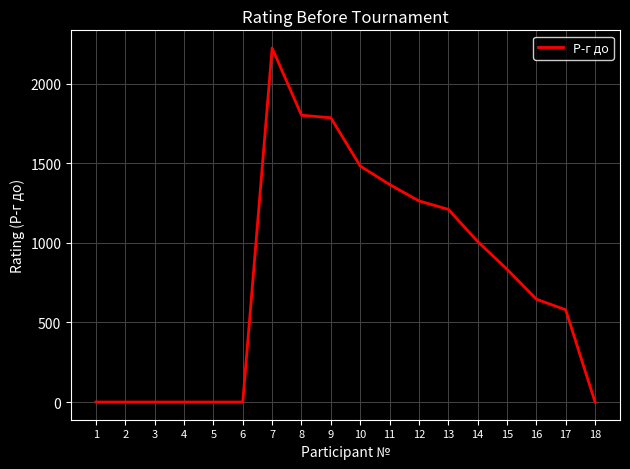

What is the maximum value shown in the chart?

2223